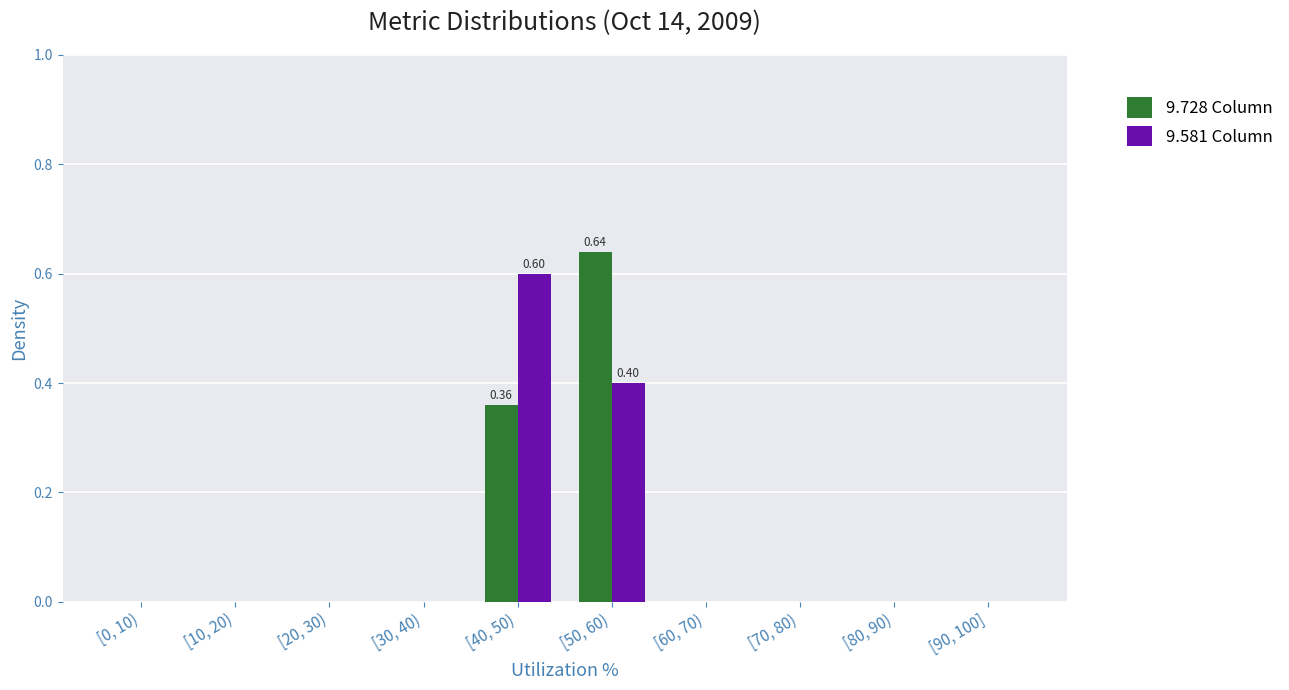

At which category is the sum across all series the highest?

[50, 60)